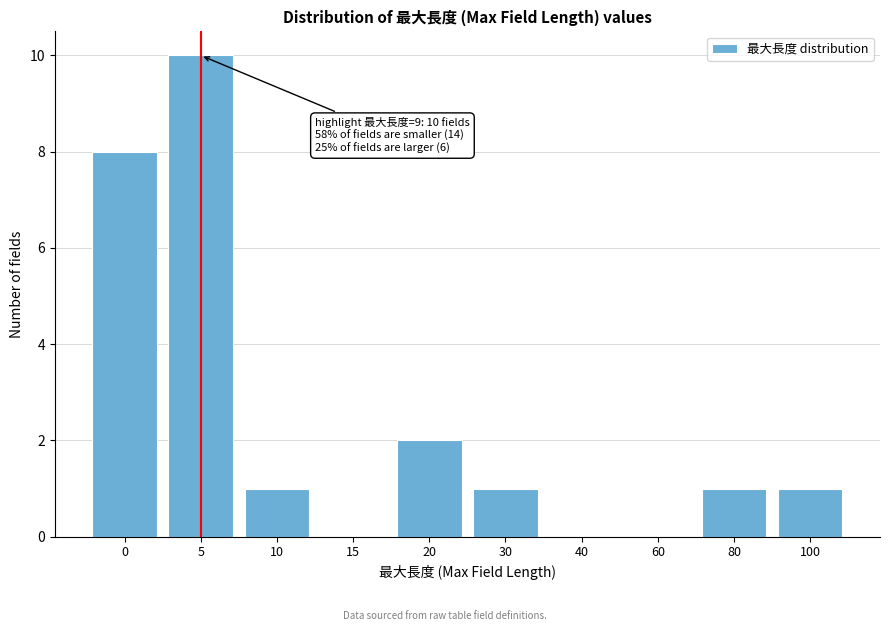

Reading right to left, transcribe all the data shown in this chart.

100=1	80=1	60=0	40=0	30=1	20=2	15=0	10=1	5=10	0=8